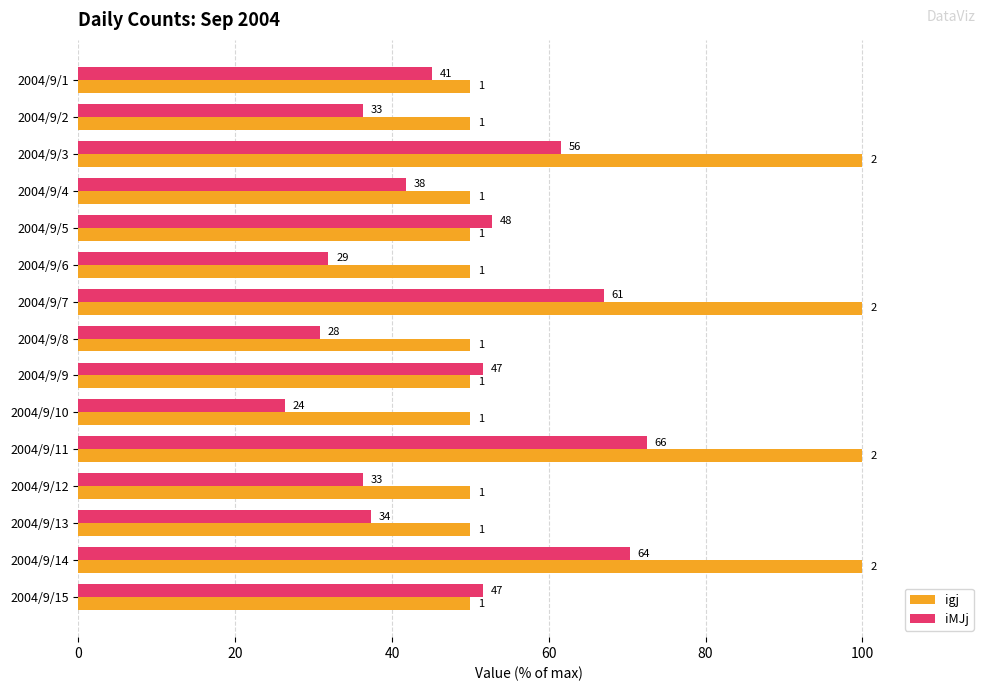

What are all the series names shown in the legend?

igj, iMJj